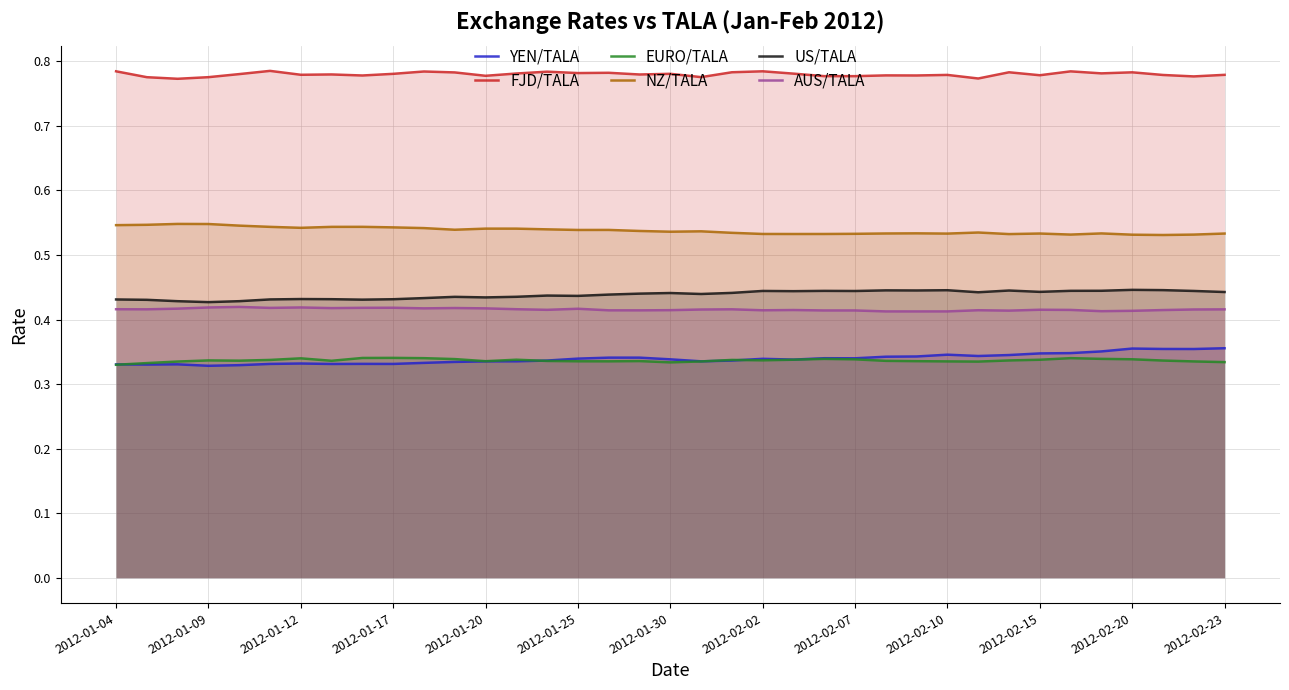

True or false: US/TALA has a value of 0.2 at 2012-01-09.

False